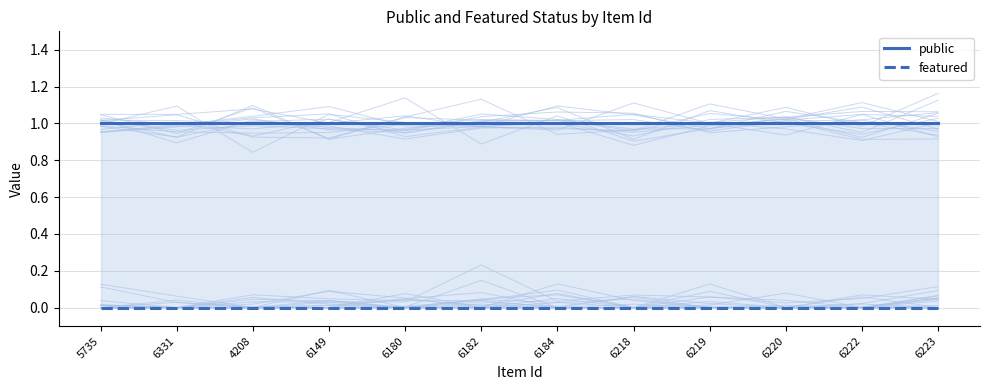

What is the average value of the public series?

1